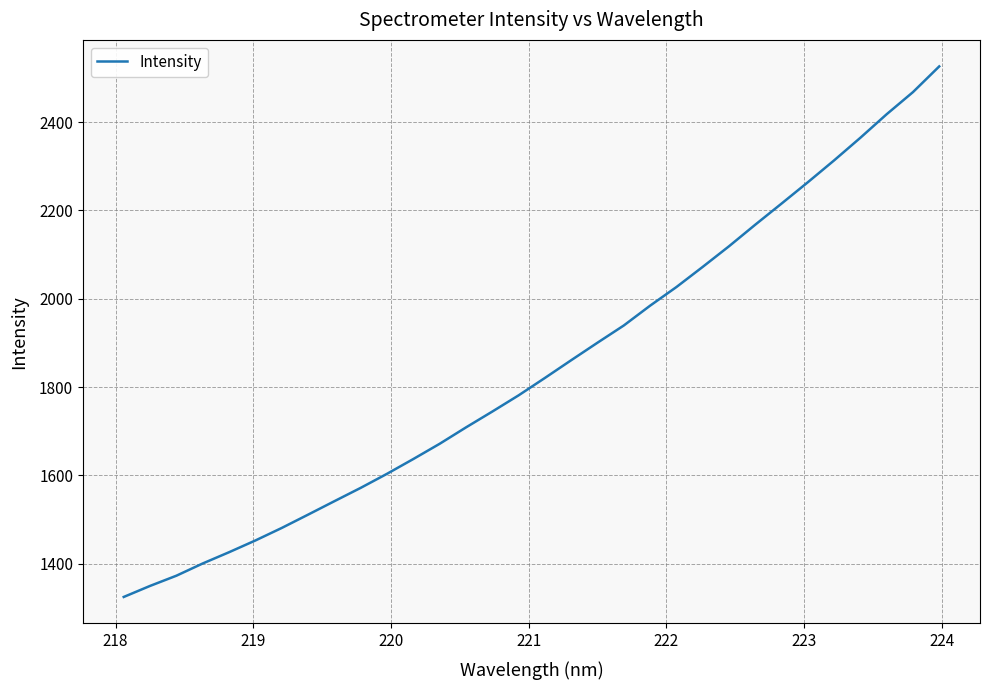

What is the difference between the maximum and minimum values?

1201.3